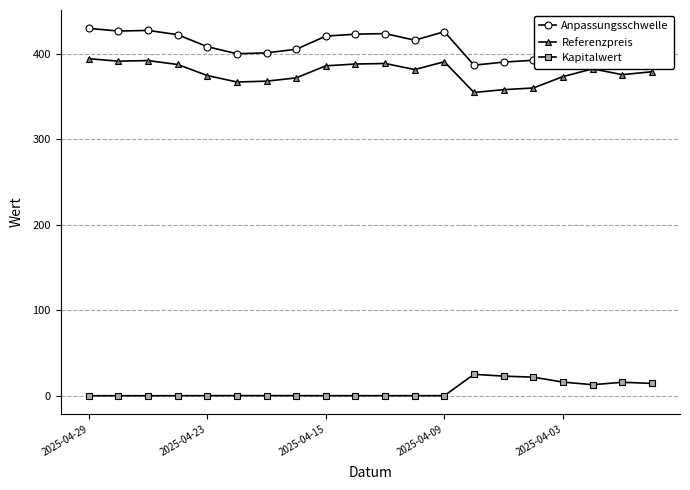

True or false: Referenzpreis and Kapitalwert cross at least once.

False